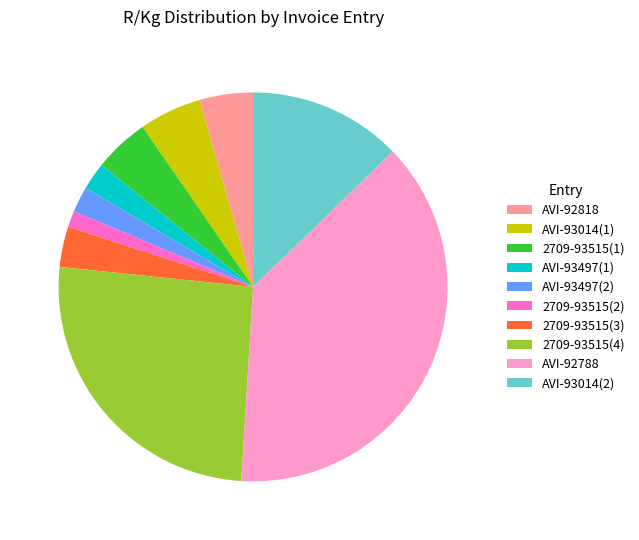

Approximately how many times larger is the value at AVI-92788 compared to 2709-93515(4)?

1.5